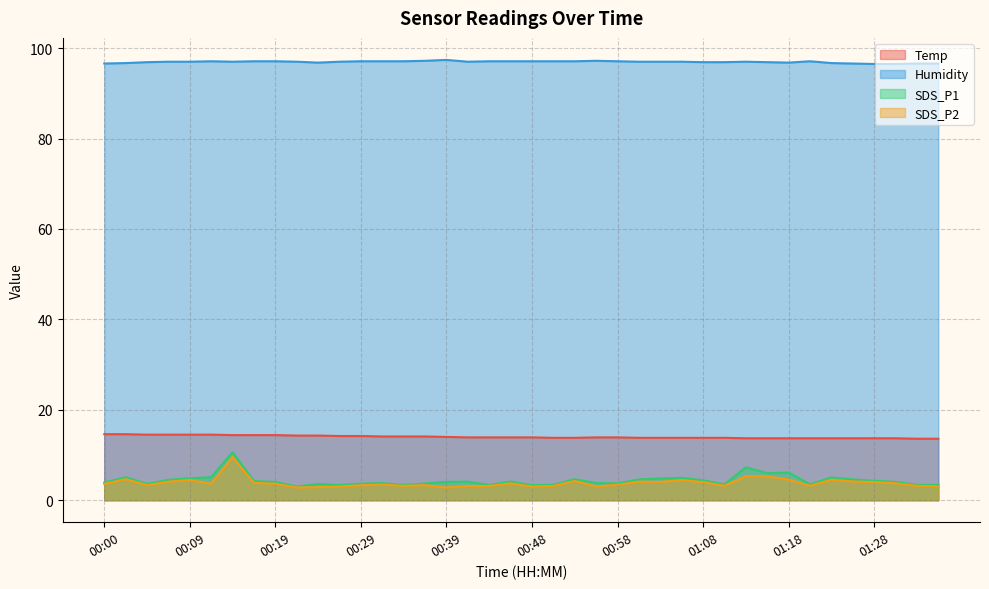

What is the label of the 1st point from the right?

01:35